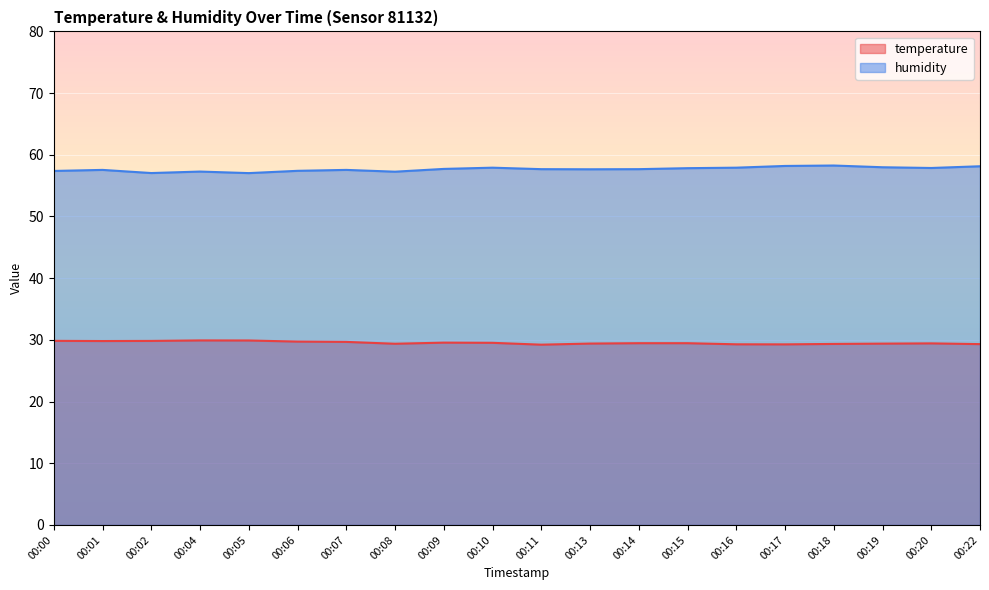

Reading left to right, what are all the values shown in this chart?

temperature: 29.8	29.8	29.8	29.9	29.9	29.7	29.7	29.4	29.6	29.5	29.2	29.4	29.5	29.5	29.3	29.3	29.3	29.4	29.4	29.3
humidity: 57.4	57.5	57.0	57.3	57.0	57.4	57.5	57.3	57.7	57.9	57.7	57.6	57.7	57.8	57.9	58.2	58.3	58.0	57.9	58.1